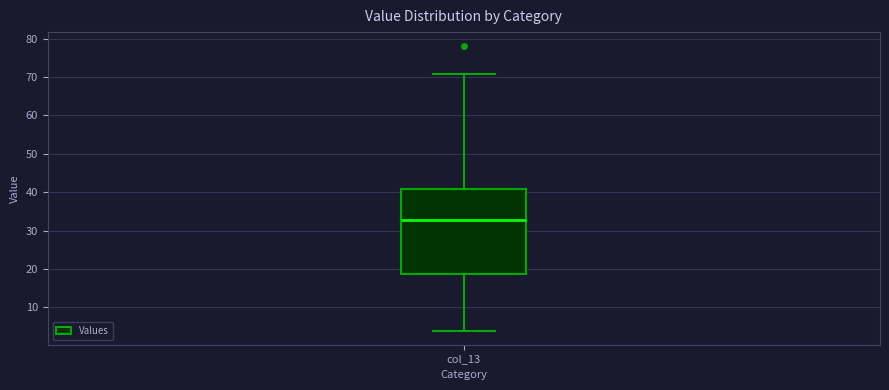

Transcribe this box plot: give where the median line is, the range the box spans, and where the two whiskers end, as read against the y-axis. The values are not printed on the chart, so give them approximately, as read against the axis.

median 33, box 19 to 41, whiskers 4 to 71